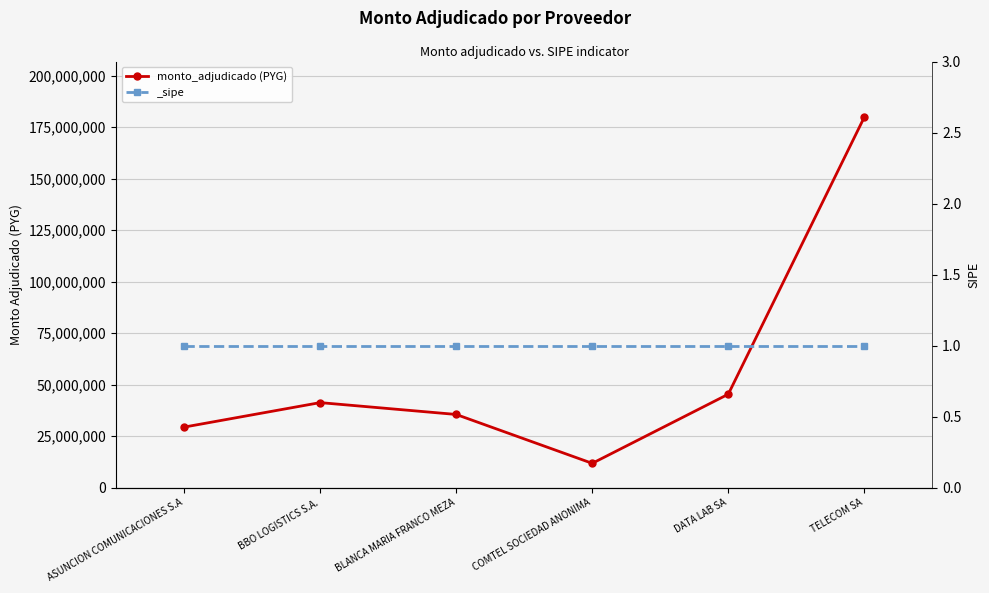

Is this an area chart (filled region under the line)?

No